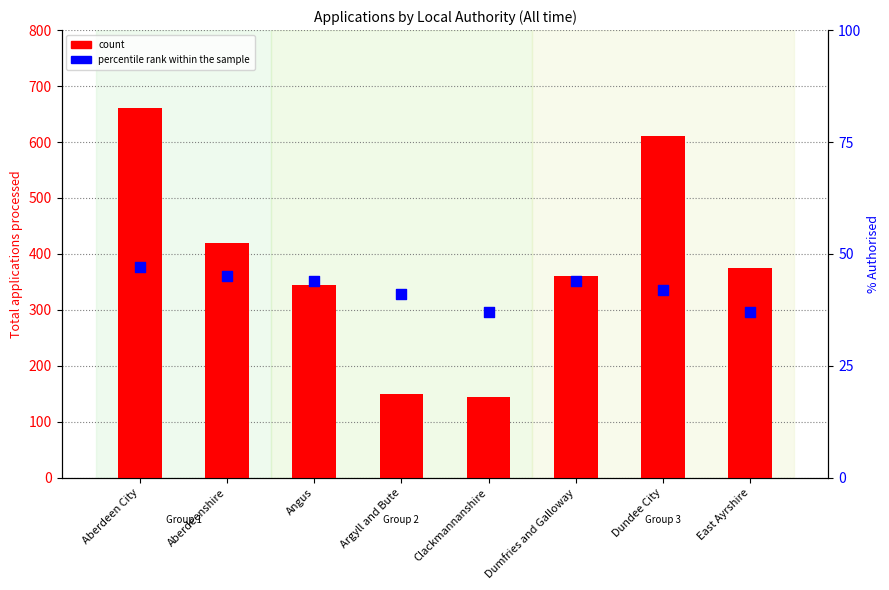

What is the total value across all series at Argyll and Bute?

191